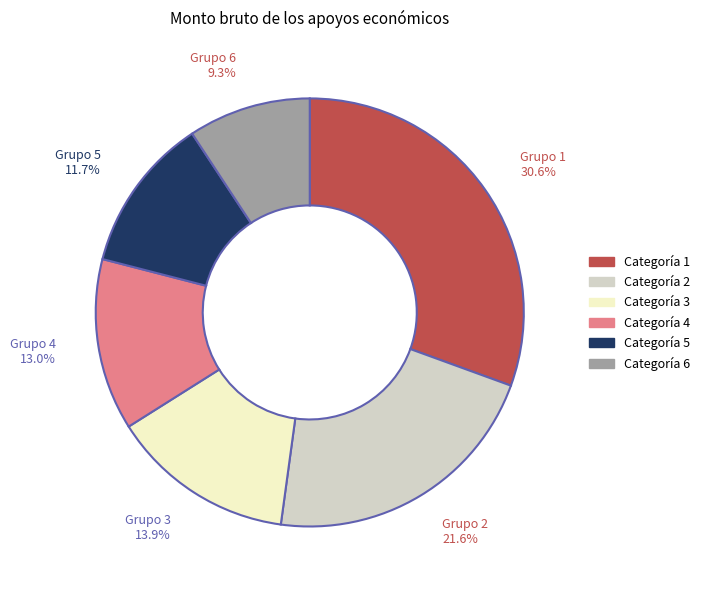

Which slice is the smallest?

Grupo 6